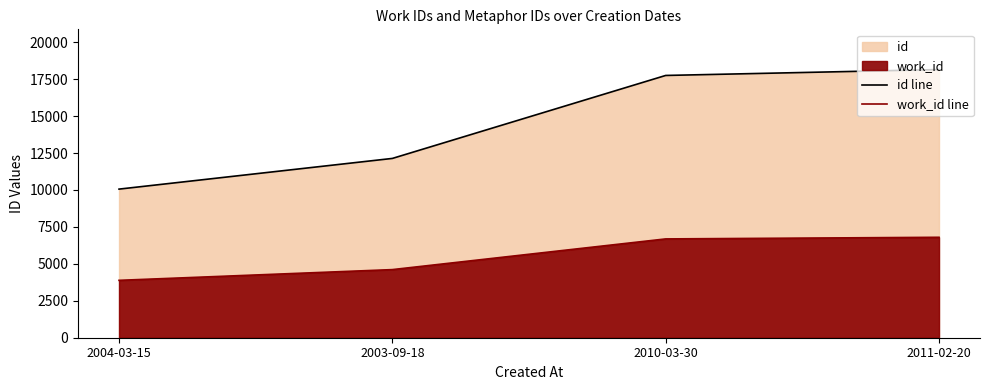

What is the label of the 3rd point from the right?

2003-09-18